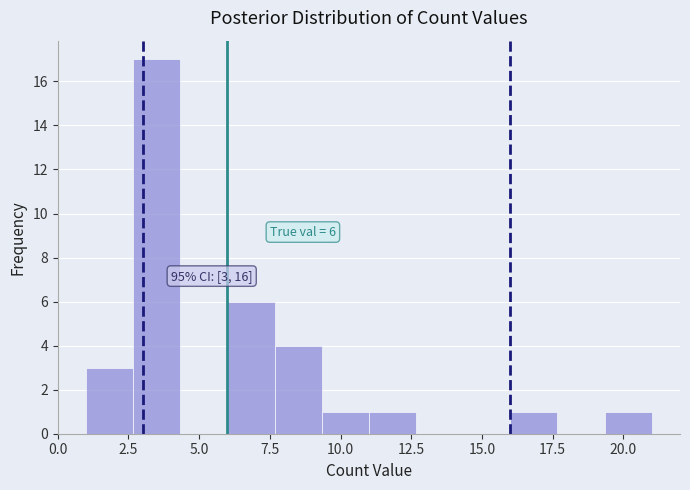

Read against the x-axis, roughly where is the centre of the tallest bar?

3.5